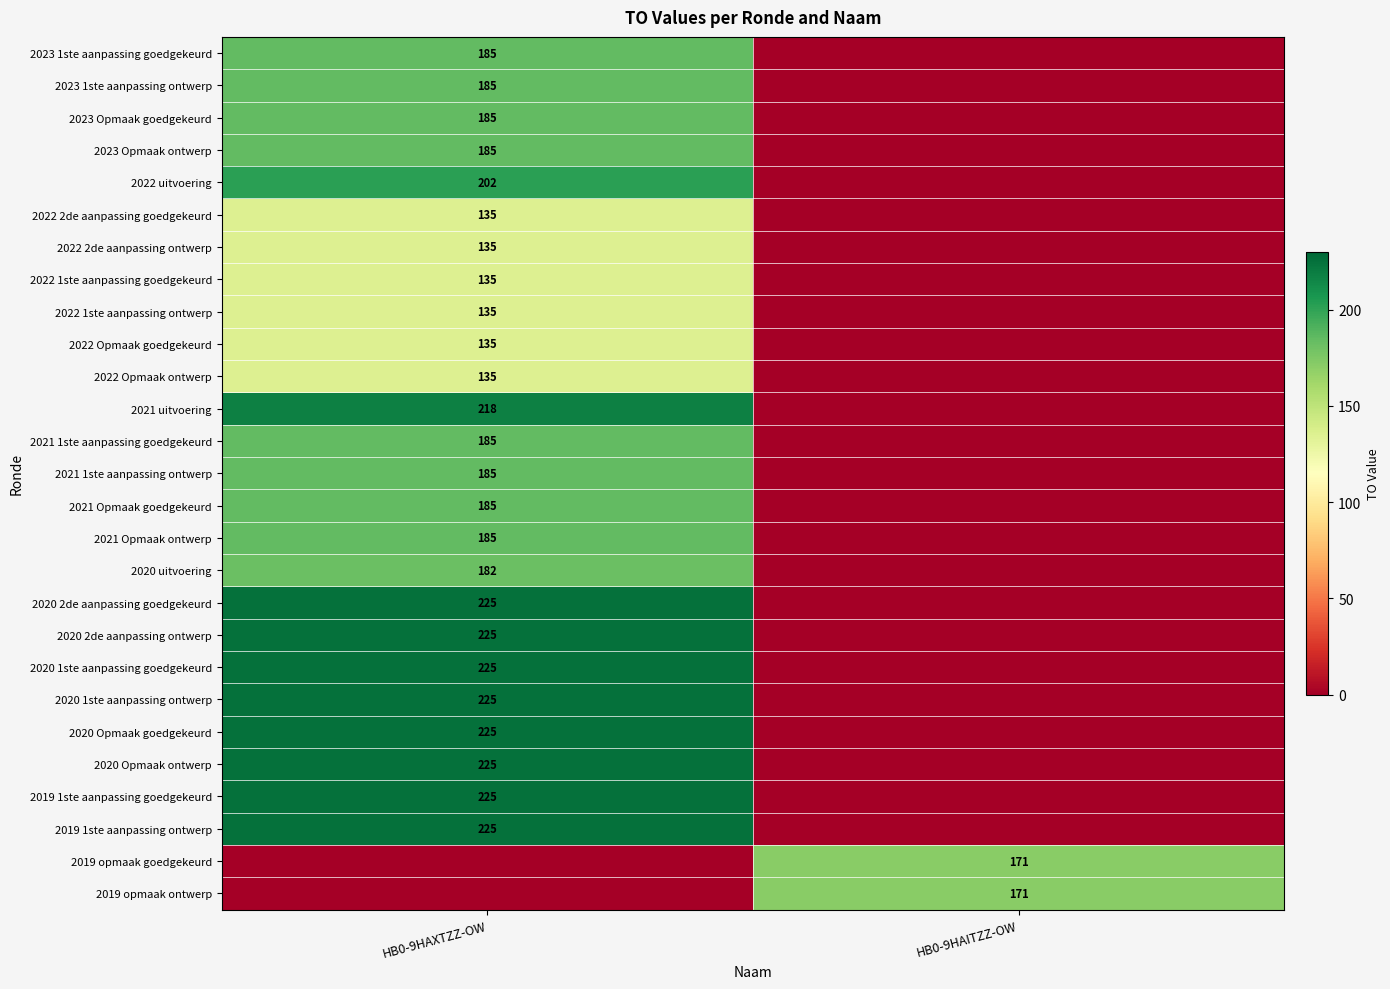

The value of 2022 Opmaak ontwerp at HB0-9HAXTZZ-OW is 215. True or false?

False